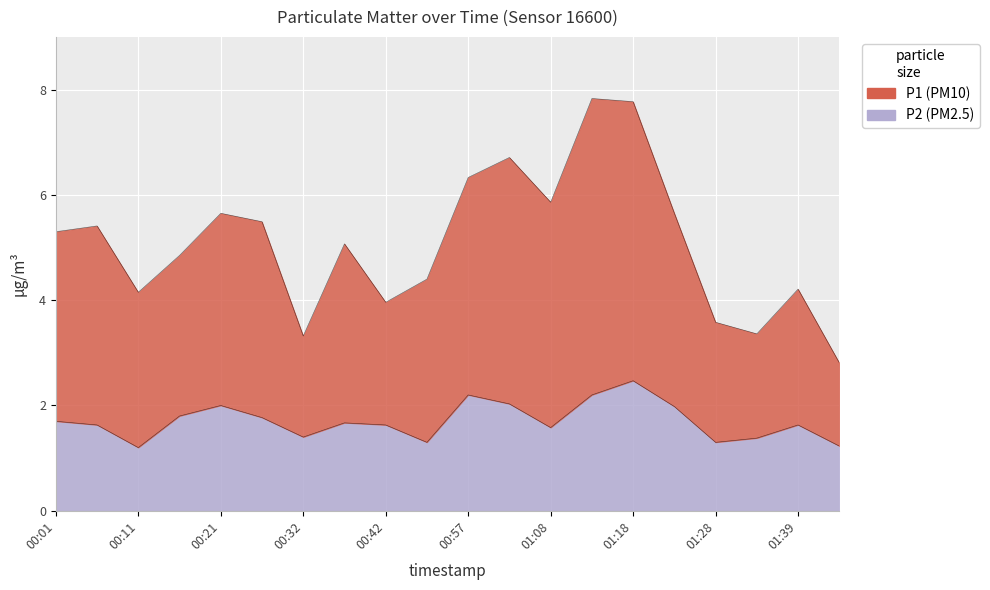

The P2 series shows 0.9 at 00:32. True or false?

False